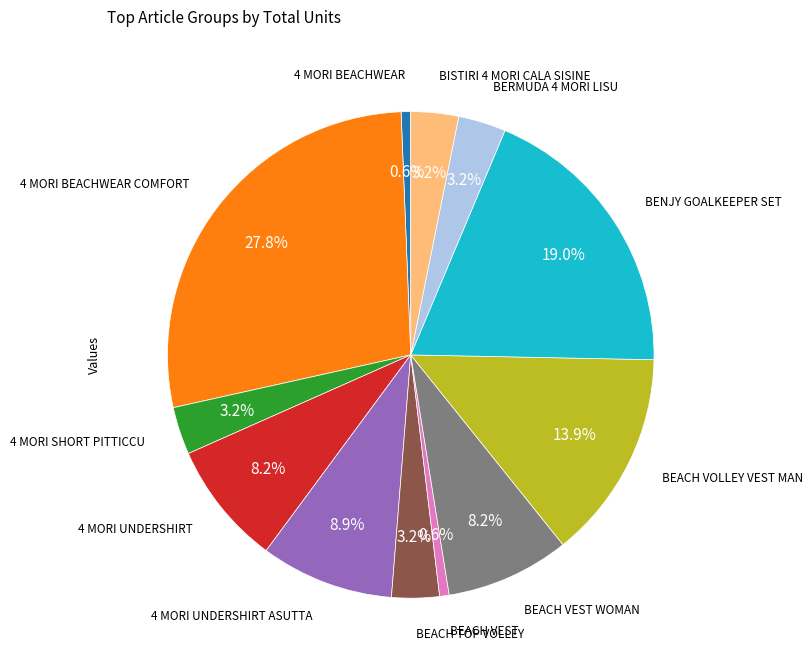

Is there any slice that represents more than half of the pie?

No